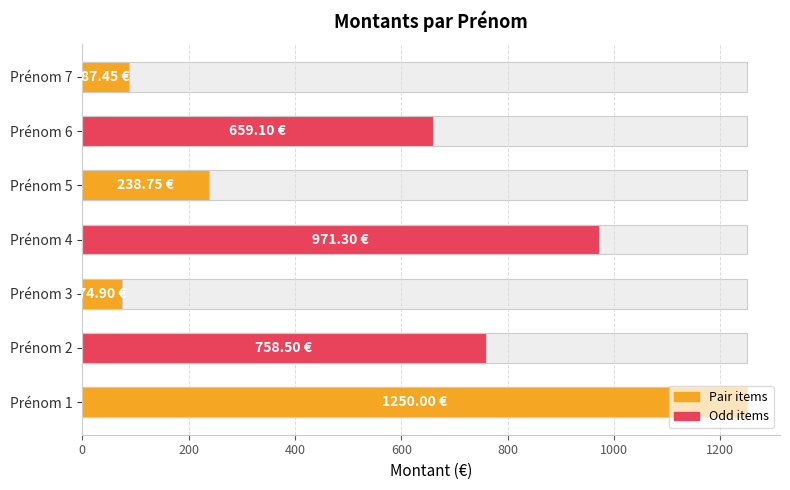

The chart shows a value of 133.4 at Prénom 7. True or false?

False